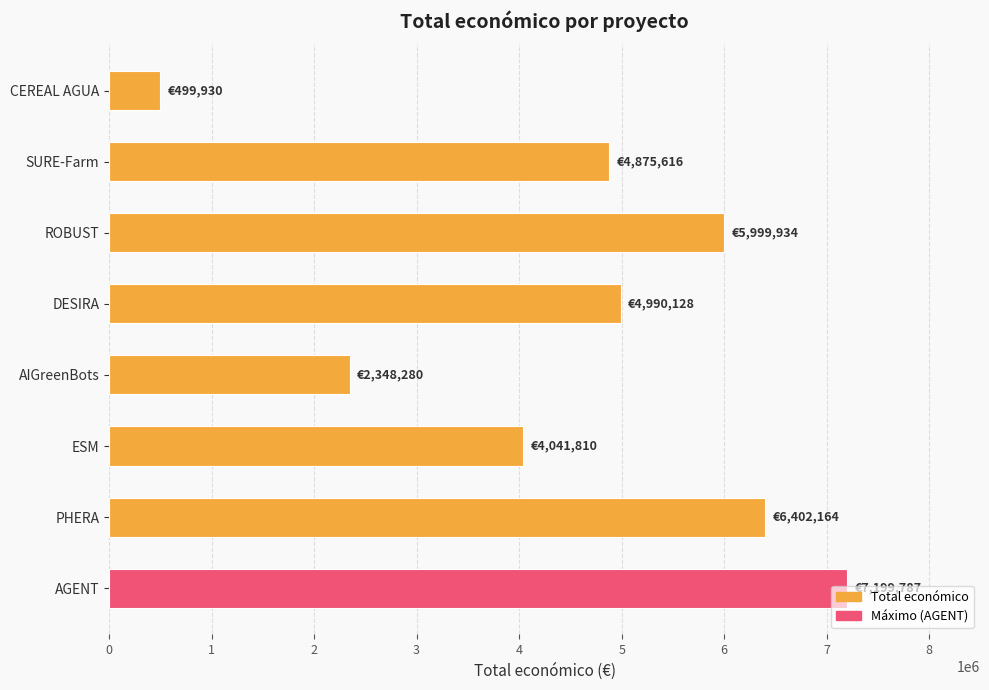

How many bars are there in total?

8